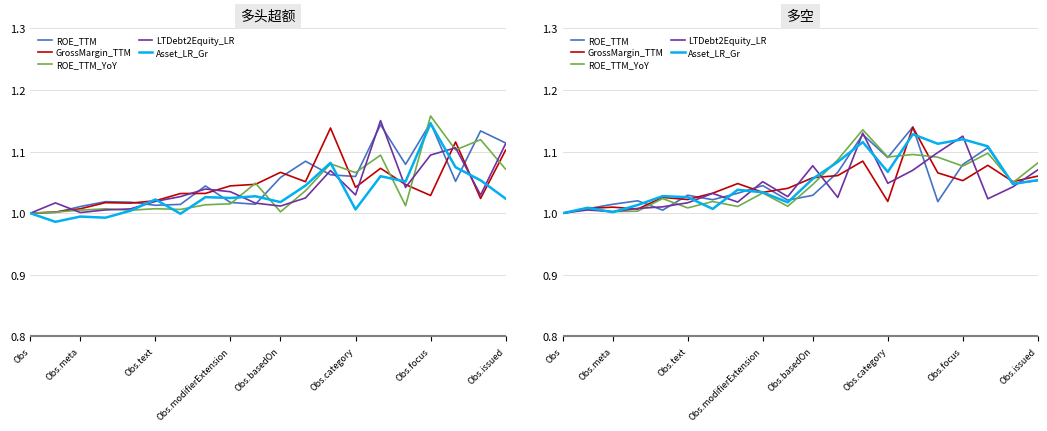

What is the maximum value for ROE_TTM?

1.1